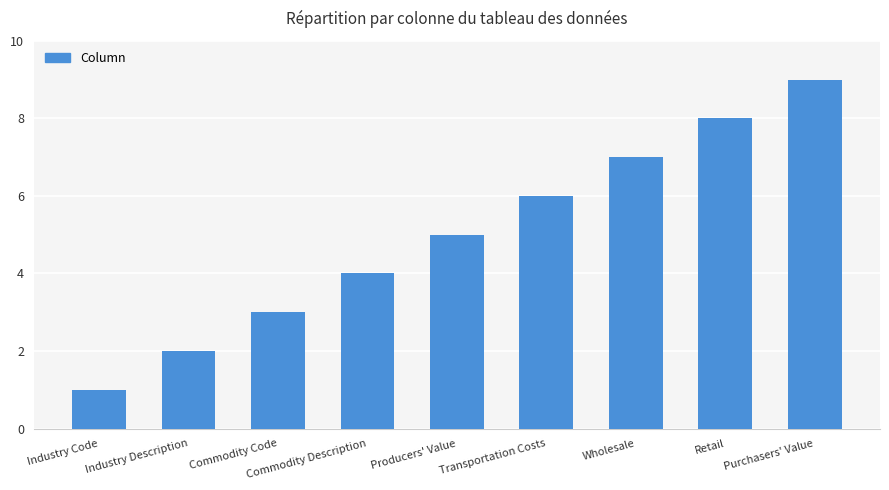

What is the label of the 4th bar from the left?

Commodity Description